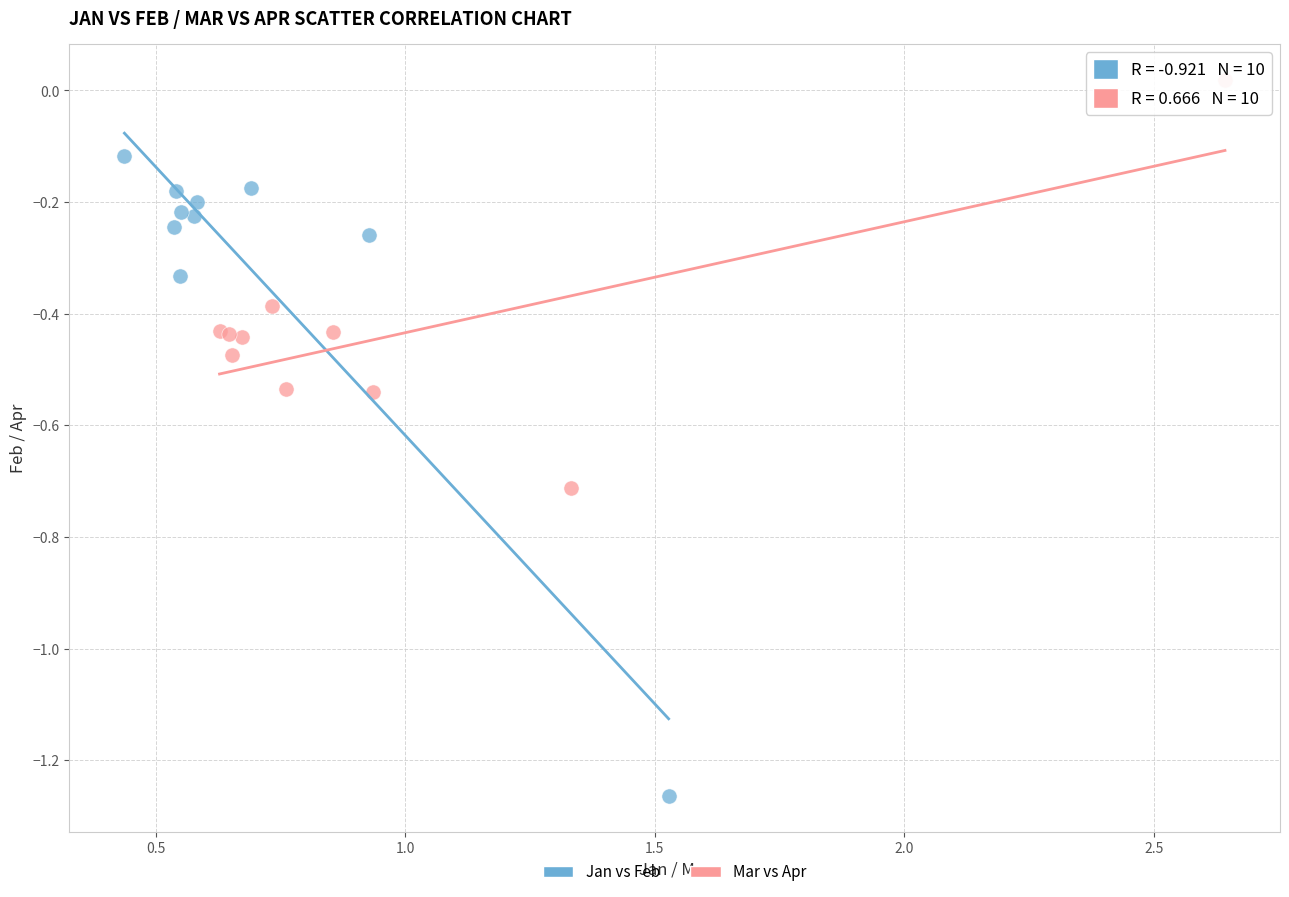

Which series contains the highest Y value?

Mar vs Apr